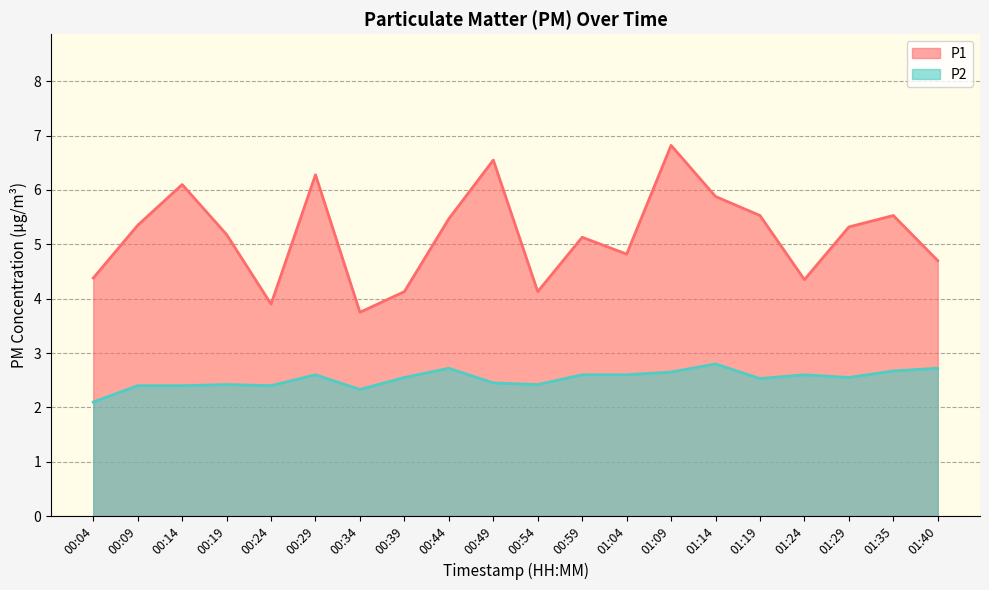

What is the difference between the maximum and minimum values in the P2 series?

0.7